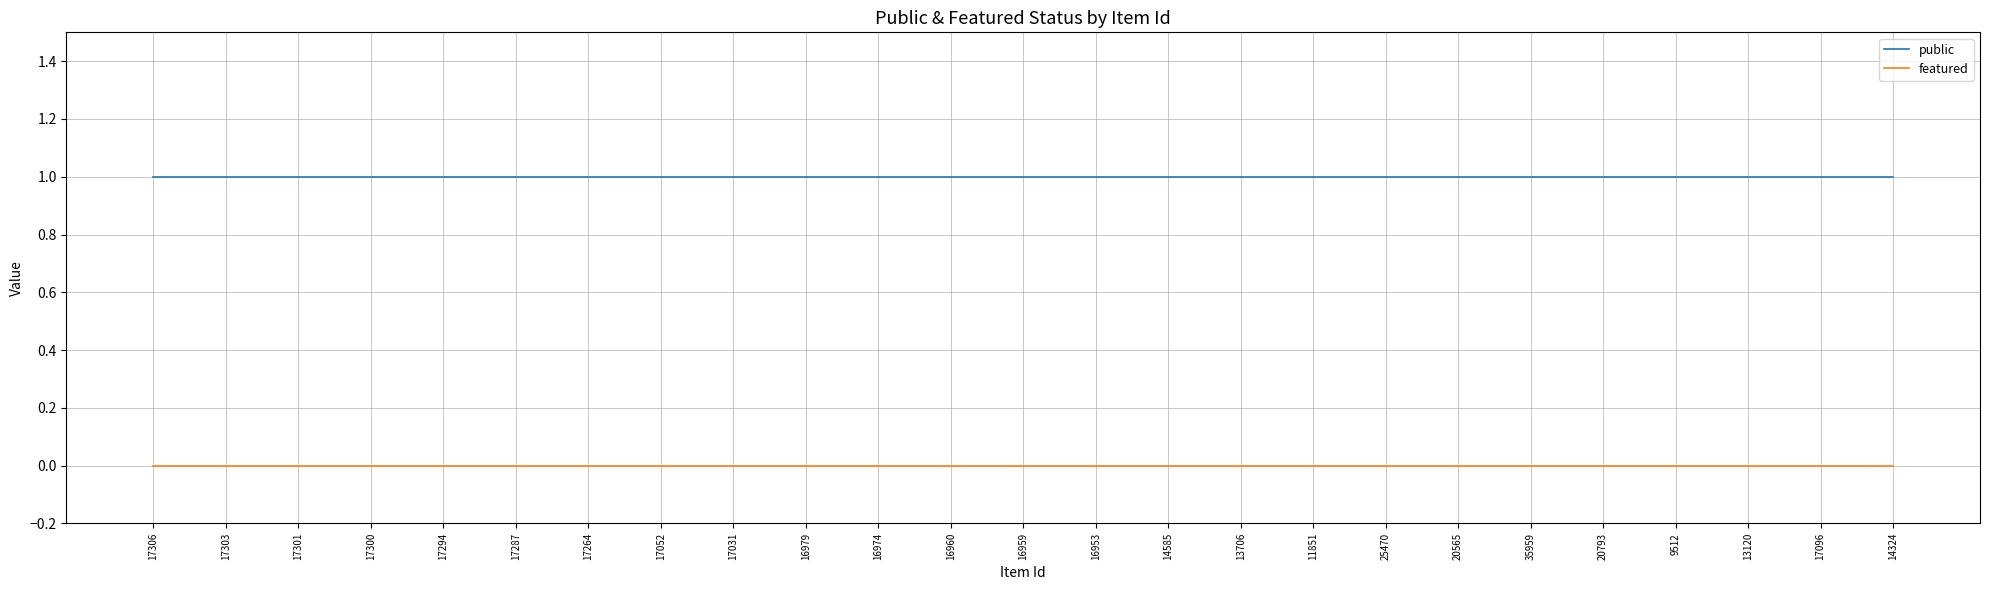

True or false: public and featured intersect in this chart.

False